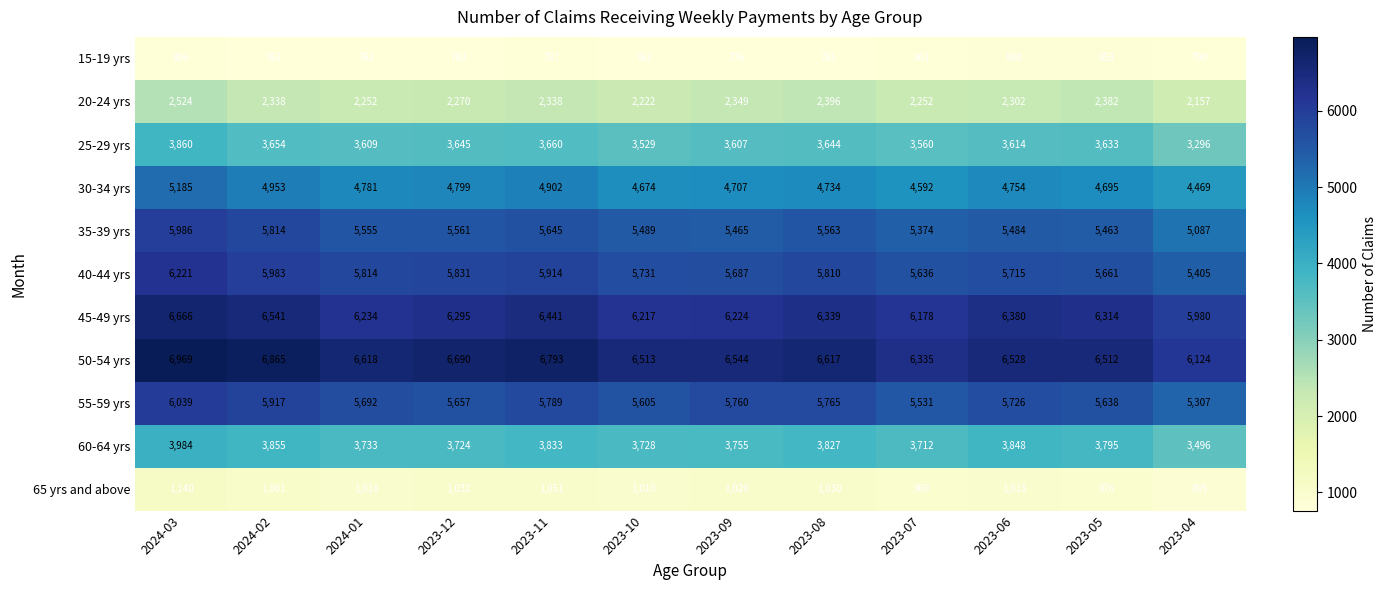

At which category is the sum across all series the highest?

2024-03